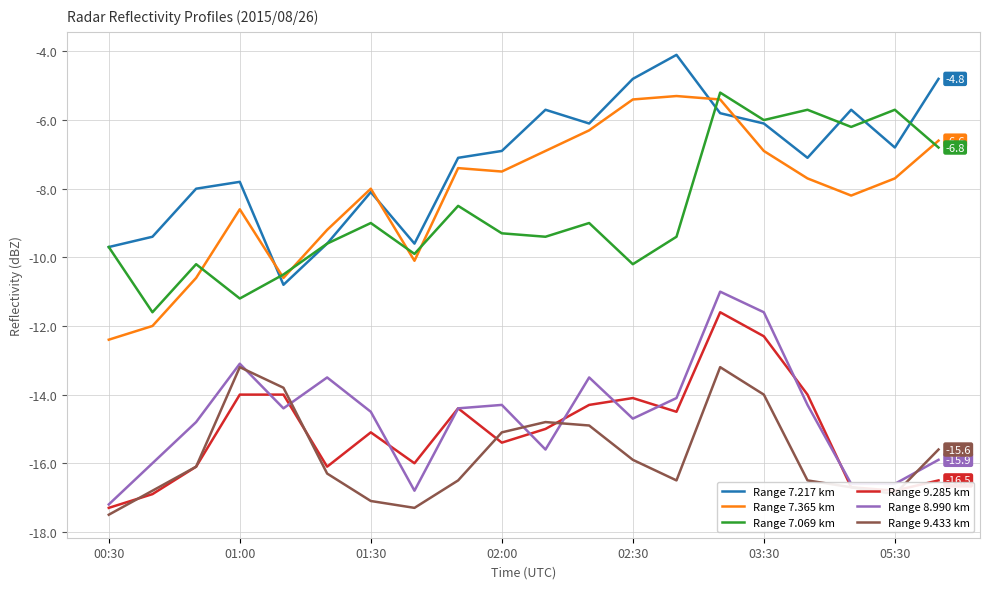

What is the minimum value for Range 9.285 km?

-17.3